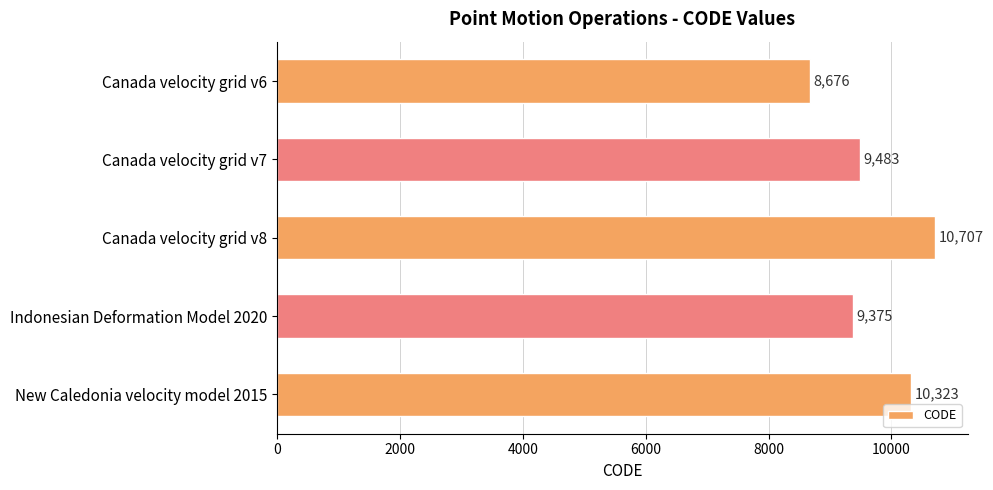

What is the change in value from Canada velocity grid v8 to Indonesian Deformation Model 2020?

-1332